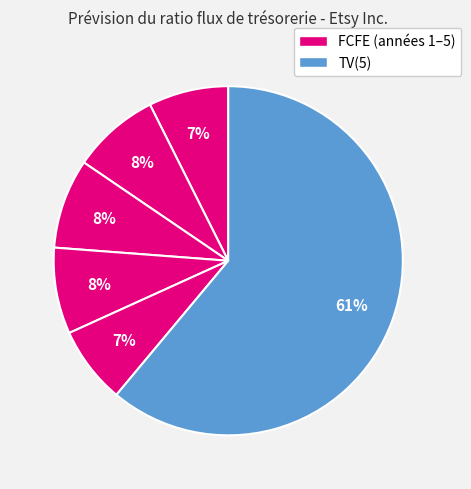

Count the number of slices in the pie.

6